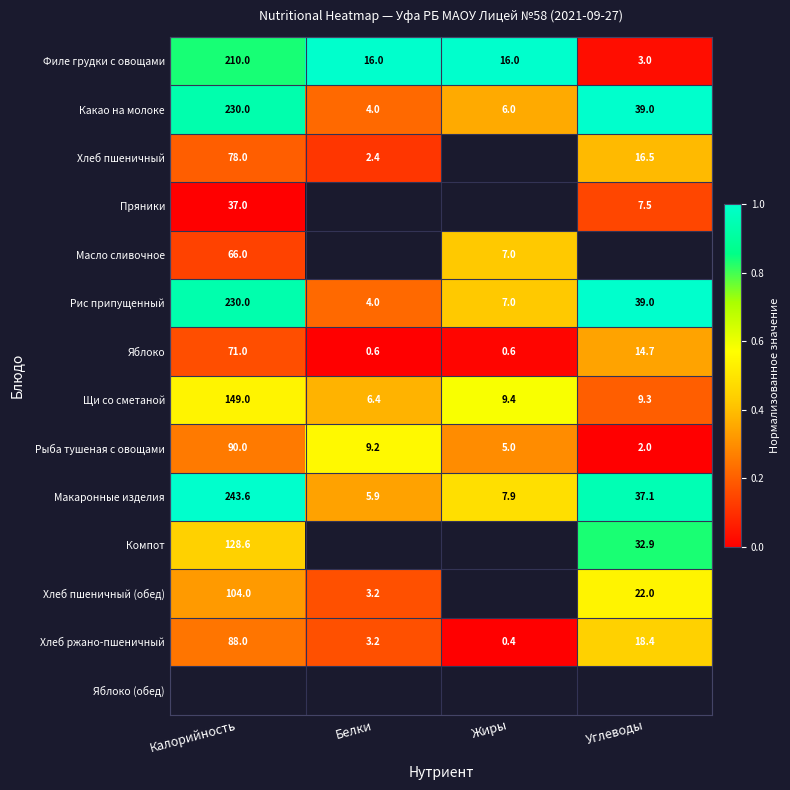

At how many categories does at least one series exceed 0?

4